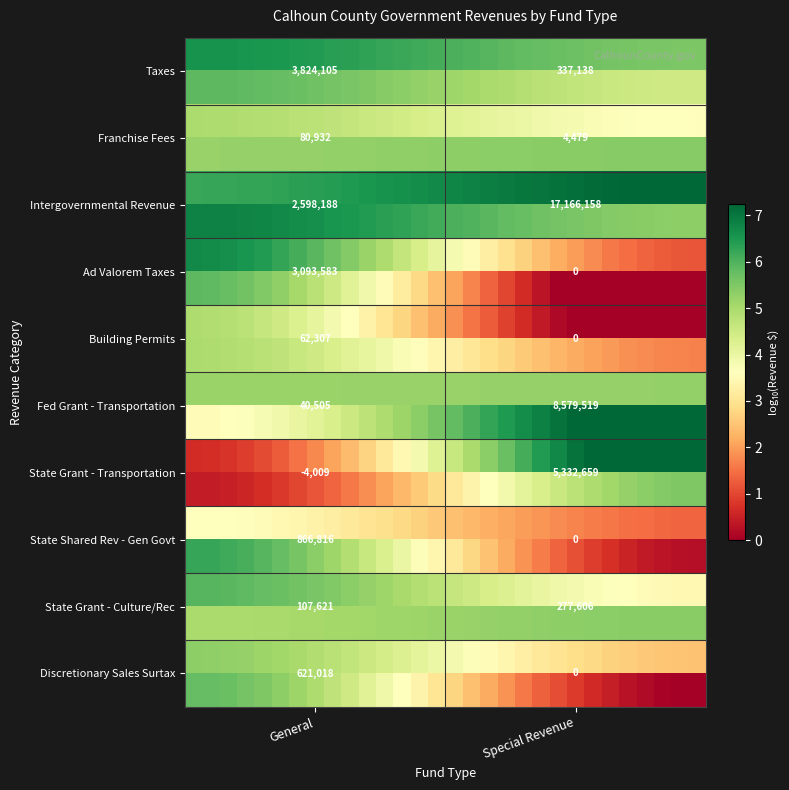

How many distinct data groups are displayed?

20